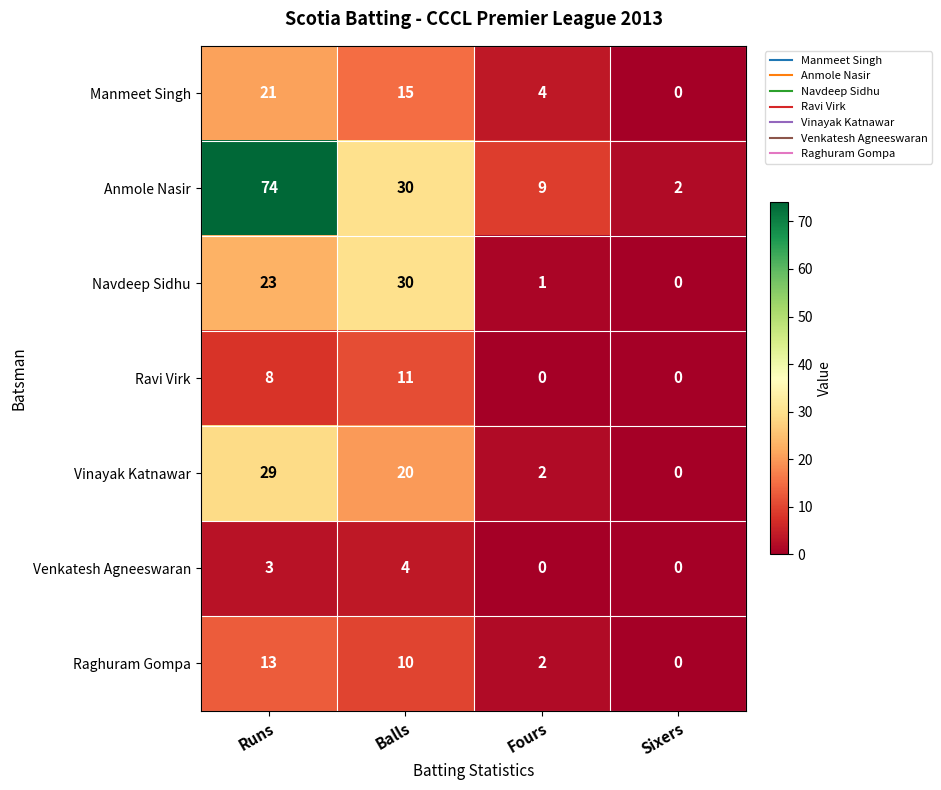

What is the maximum value for Manmeet Singh?

21